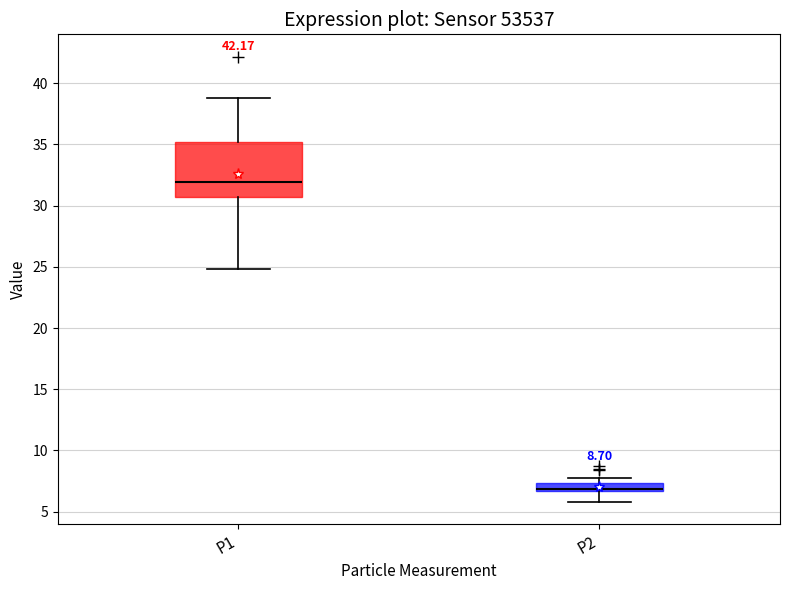

Which box's median line is the highest?

P1